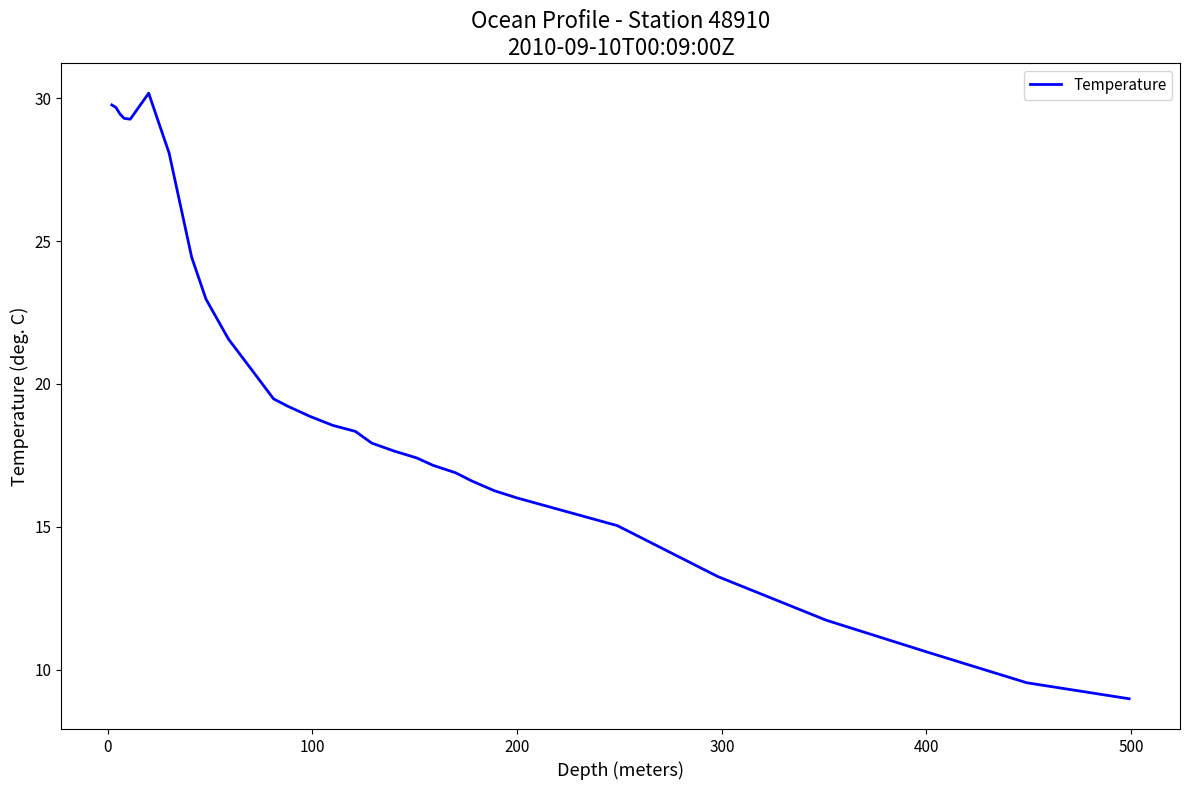

What is the difference between the maximum and minimum values?

21.2